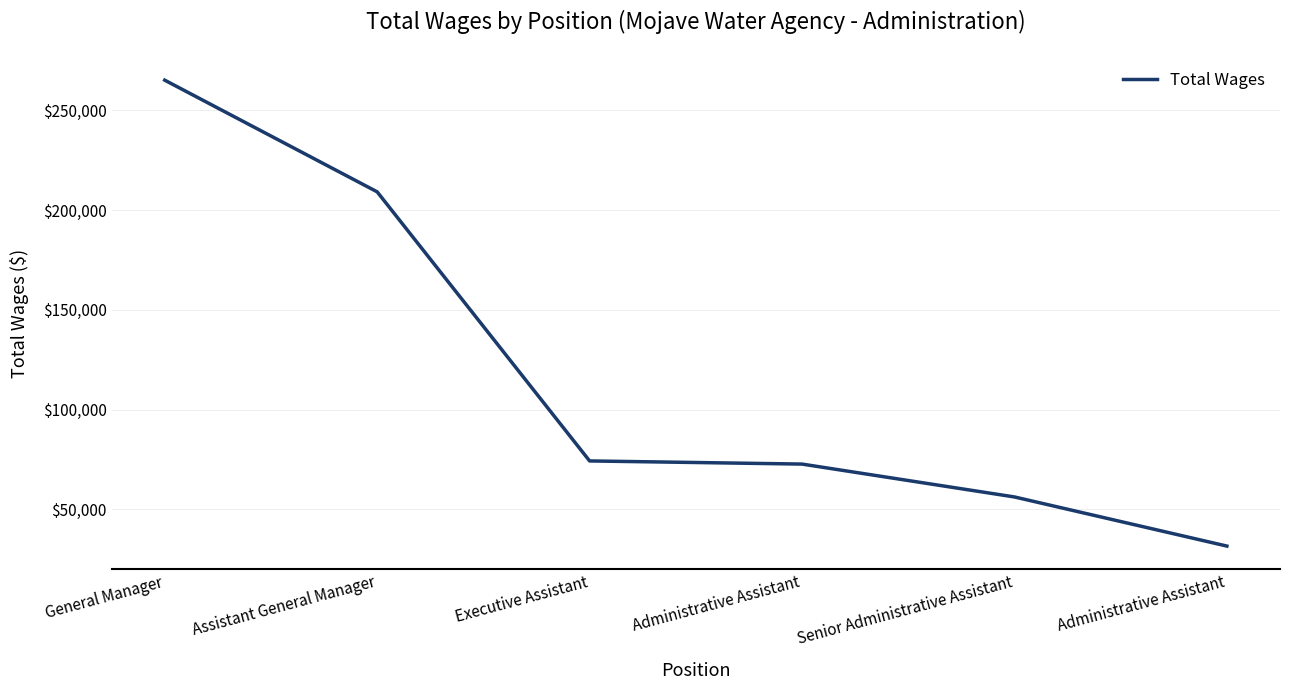

What is the difference between the second highest and minimum values?

177542